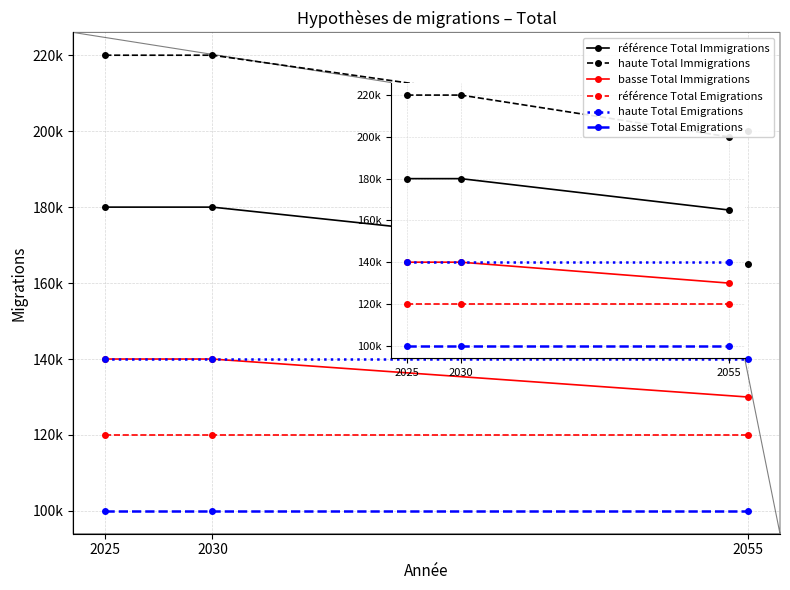

What is the value of the basse Total Emigrations point at the 1st from the left?

100000